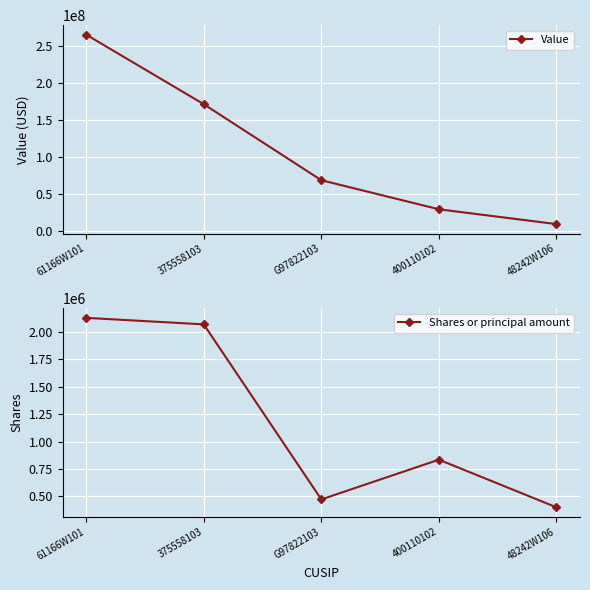

Where is the first local maximum for Shares or principal amount?

400110102